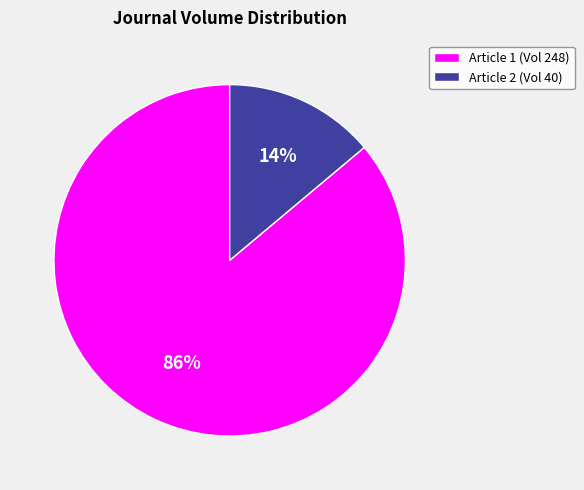

How many slices are in this pie chart?

2